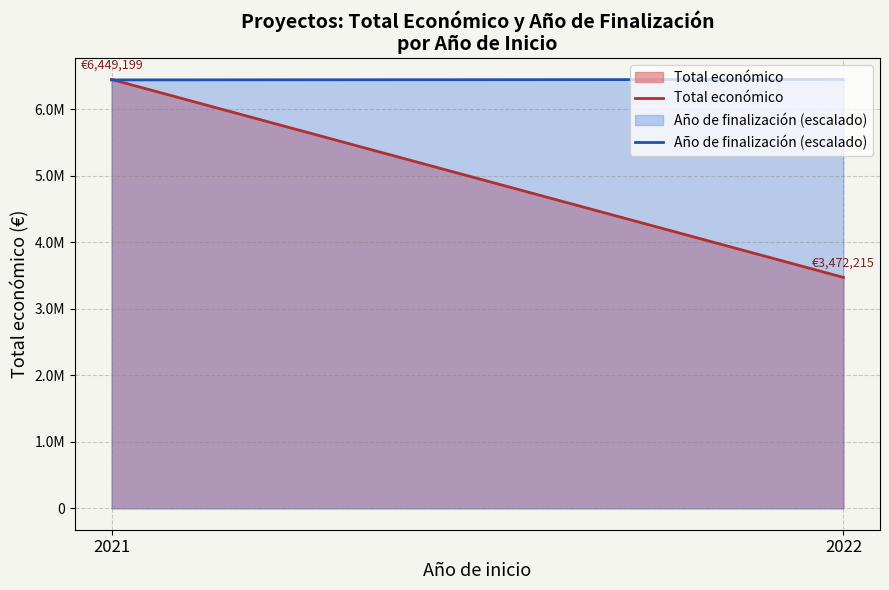

Reading right to left, list all the values displayed in this chart.

Total económico: 3472215.0	6449199.0
Año de finalización (escalado): 6449199.0	6442832.6